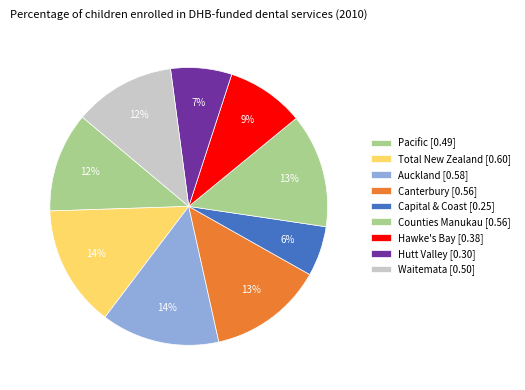

What percentage is the Pacific slice, to the nearest percent?

12%